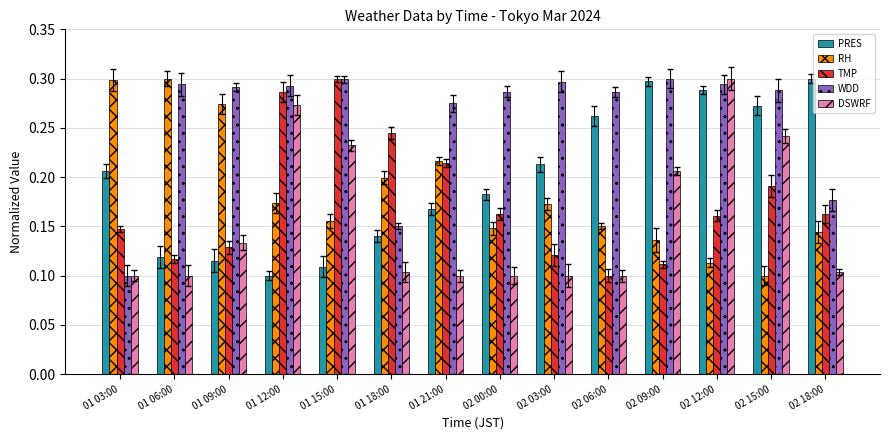

How many TMP values are between 0 and 1?

14